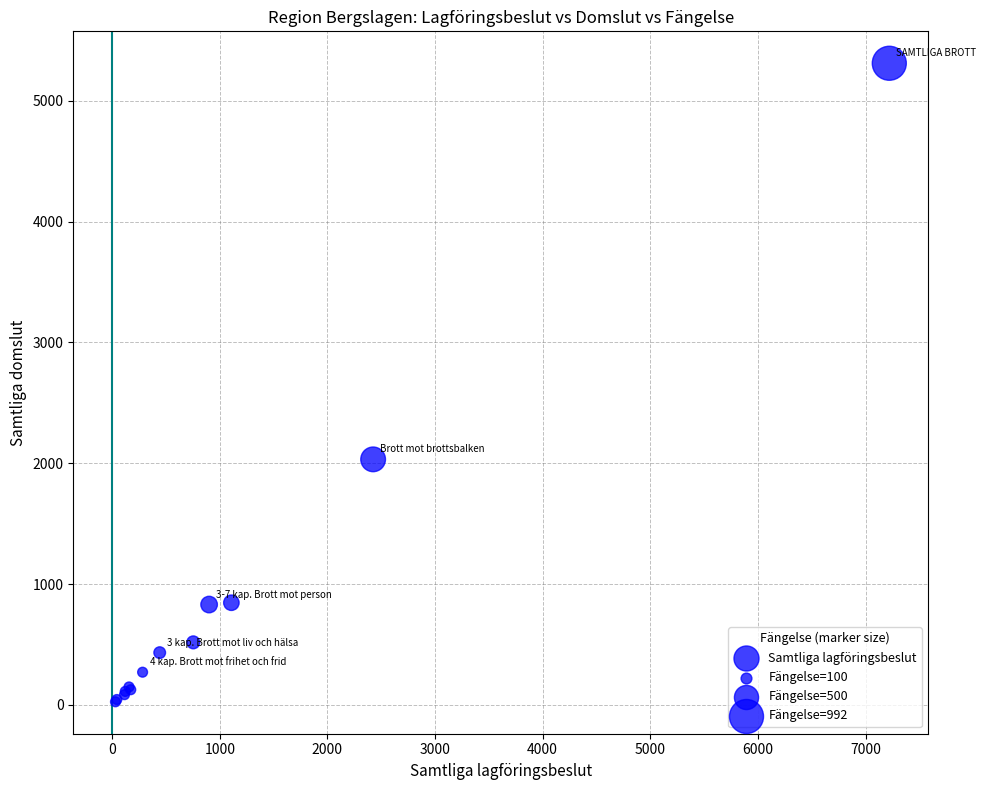

What Y value in the scatter plot is closest to 2668?

2032